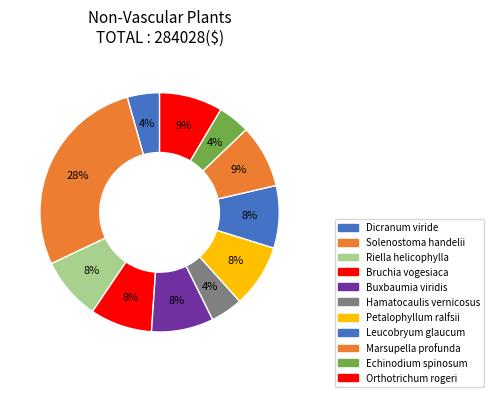

How many segments does this pie chart have?

11